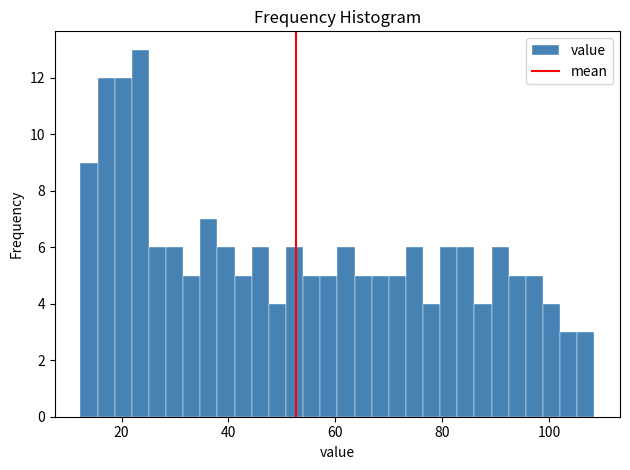

Around what value on the x-axis is the tallest bar? Give the approximate position of its centre, as read against the axis.

24